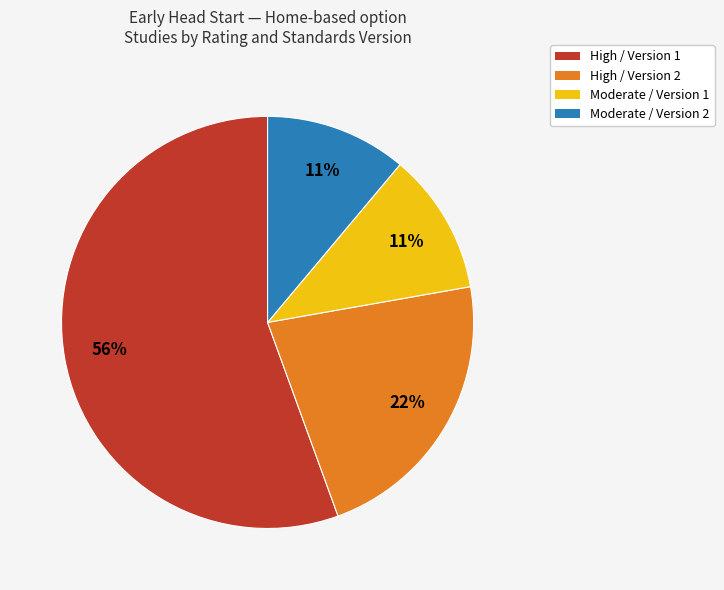

What percentage is the High / Version 2 slice, to the nearest percent?

22%